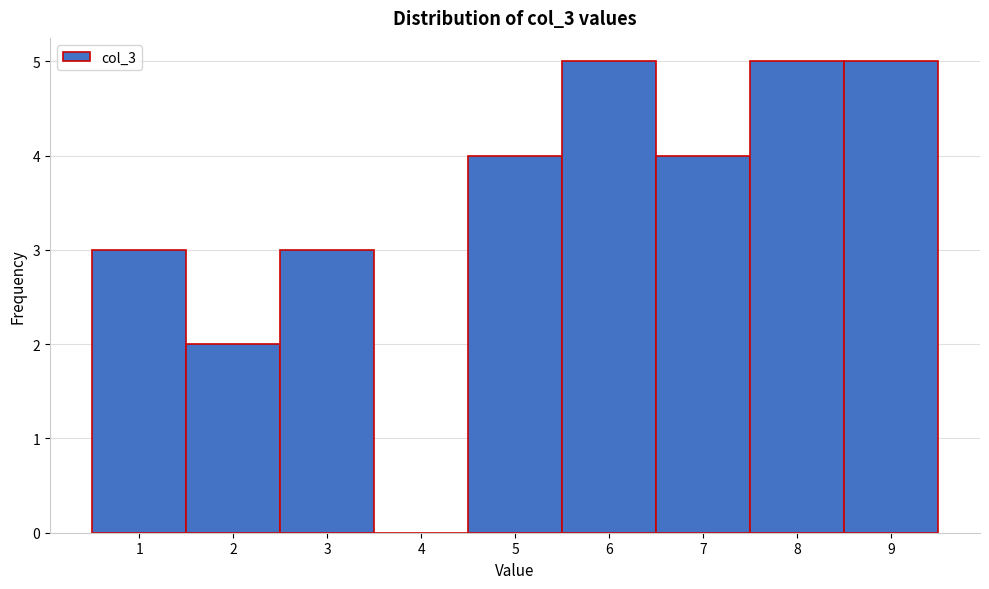

Reading left to right, transcribe this chart: for each bar, give the range it covers on the x-axis and its height. The values are not printed on the chart, so give them approximately, as read against the axis.

0.5 to 1.5: 3
1.5 to 2.5: 2
2.5 to 3.5: 3
3.5 to 4.5: 0
4.5 to 5.5: 4
5.5 to 6.5: 5
6.5 to 7.5: 4
7.5 to 8.5: 5
8.5 to 9.5: 5